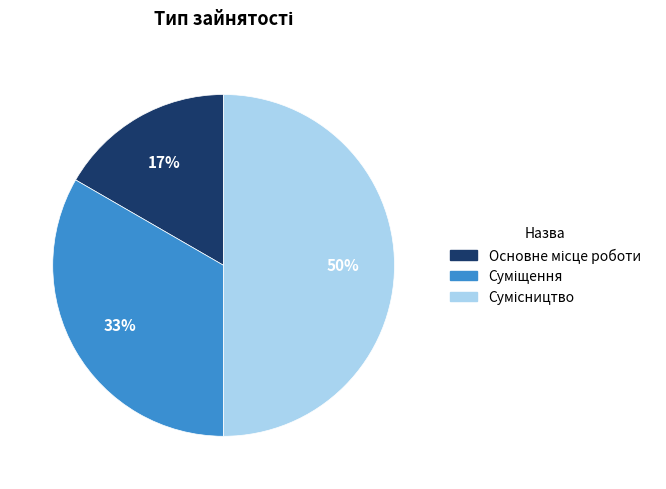

To the nearest percent, what is the difference between the largest and smallest slice percentages?

33%